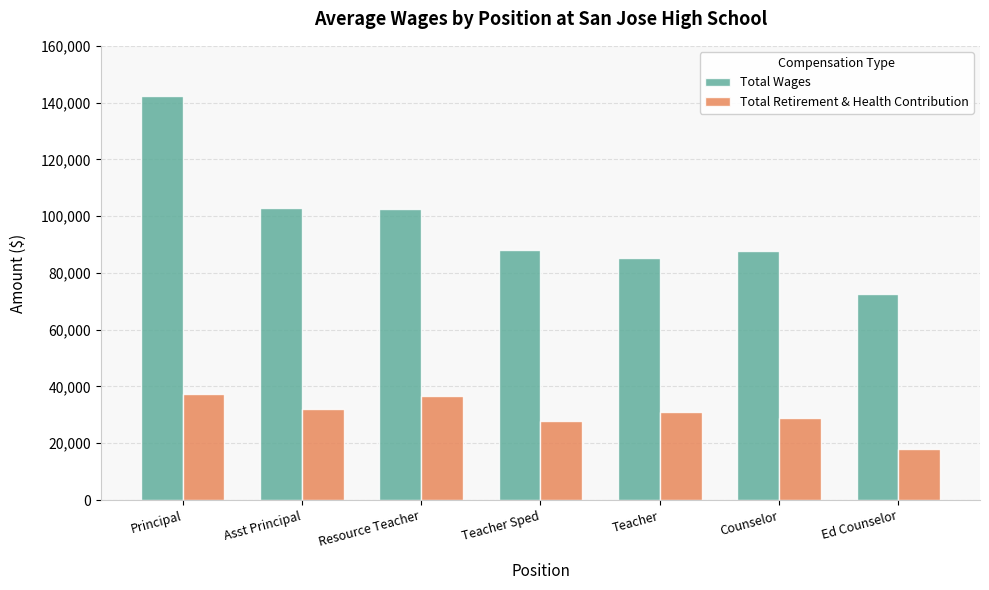

At which label does Total Wages reach its minimum?

Ed Counselor